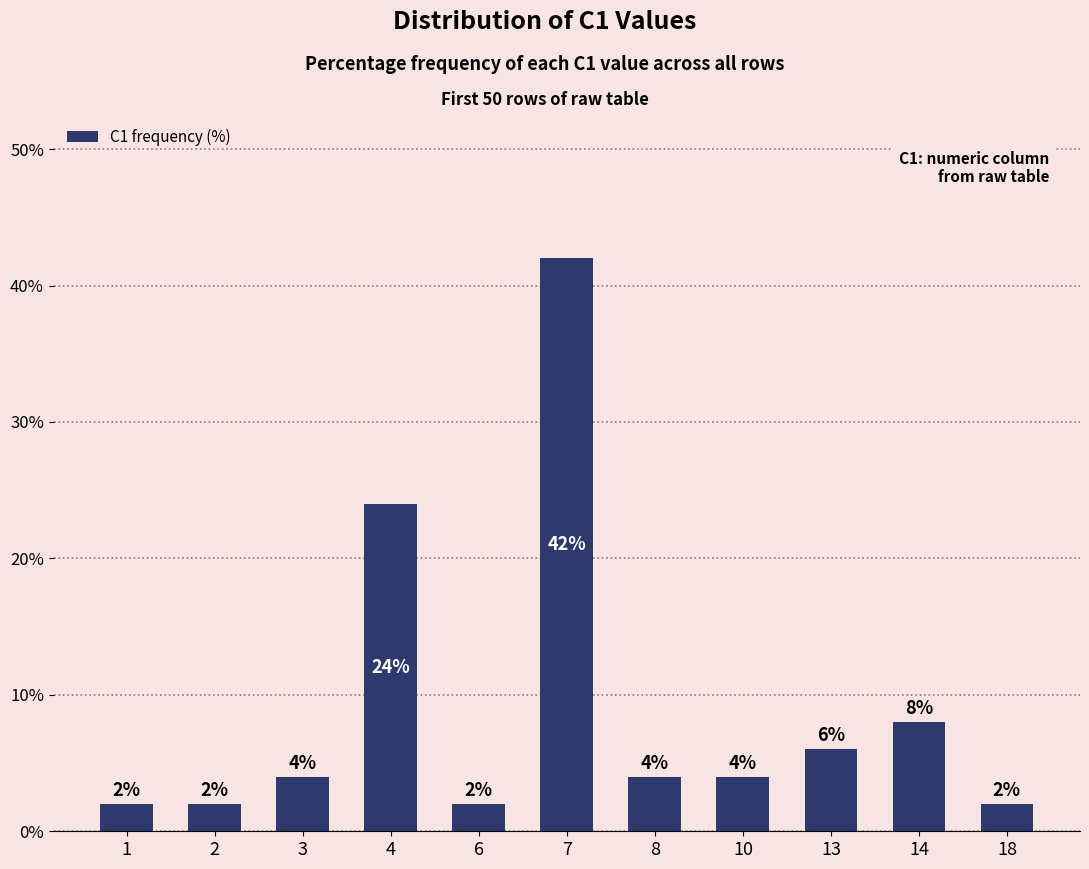

Reading left to right, what are all the values shown in this chart?

2	2	4	24	2	42	4	4	6	8	2